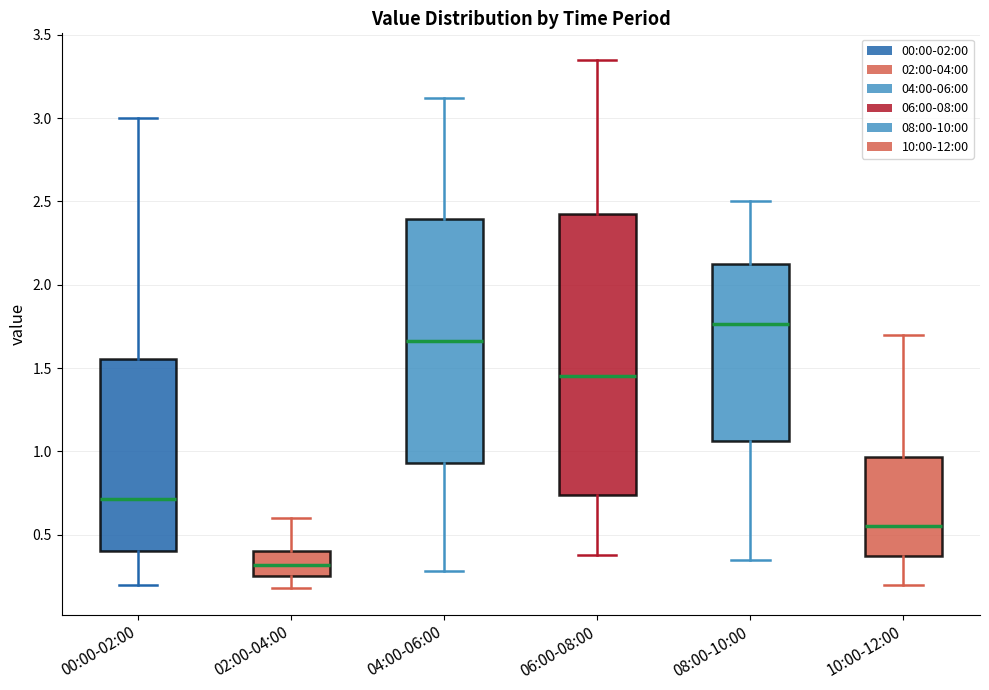

Which box has the highest median line?

08:00-10:00